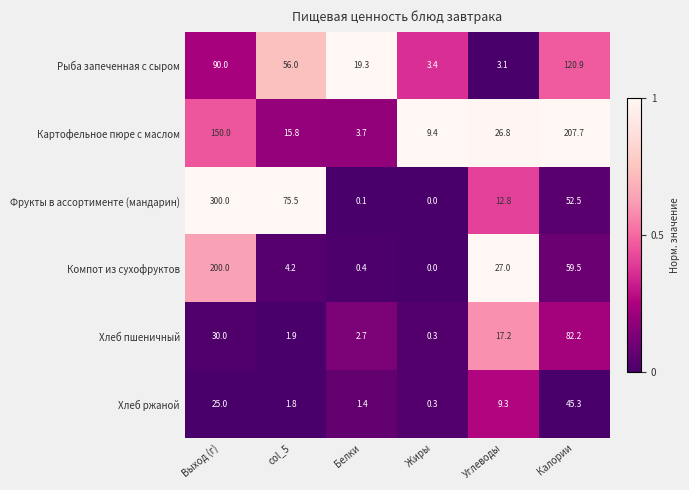

What is the sum of the Рыба запеченная с сыром values at Жиры and Калории?

124.3